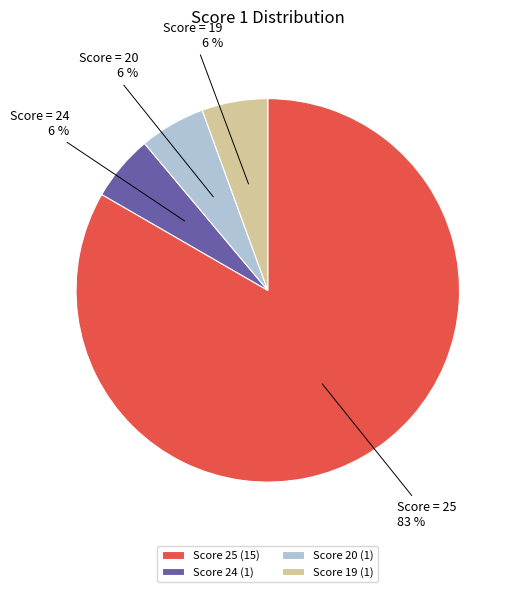

To the nearest percent, what is the average slice percentage?

25%